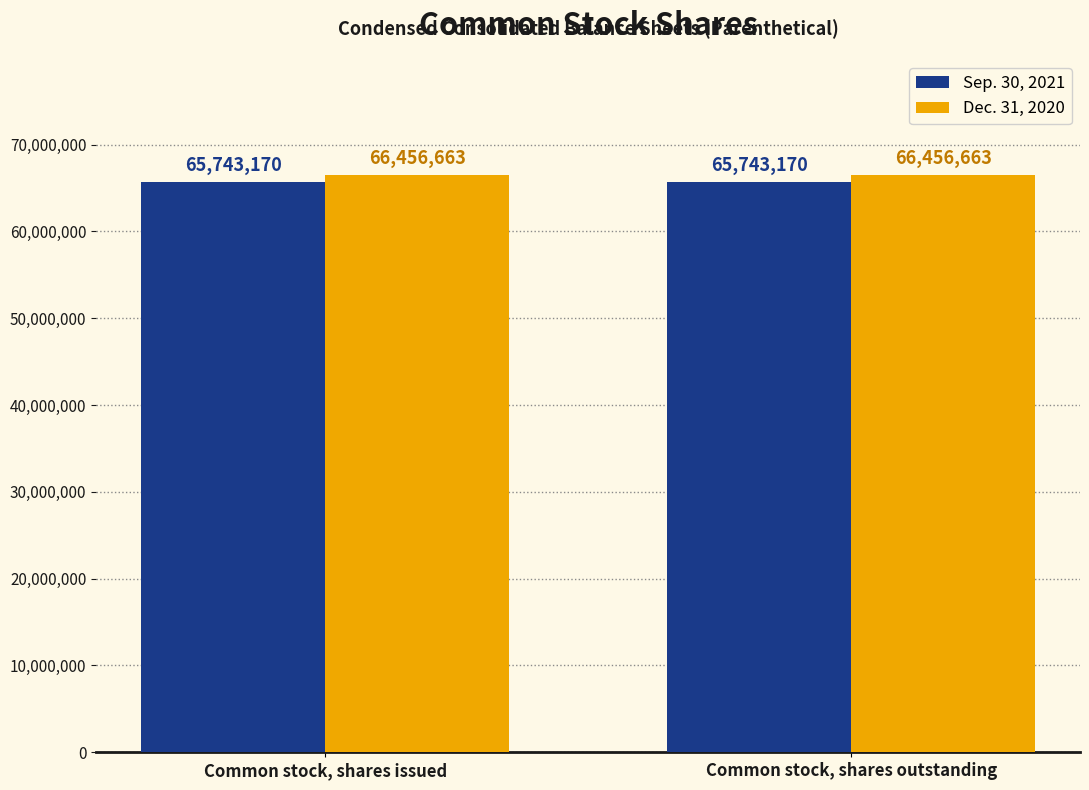

Which series has the largest total across all categories?

Dec. 31, 2020